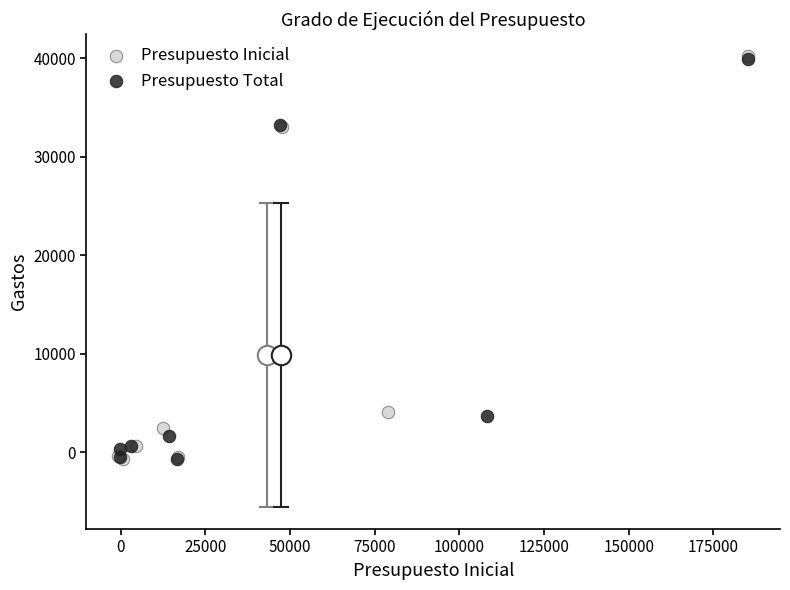

What are all the series names shown in the legend?

Presupuesto Inicial, Presupuesto Total